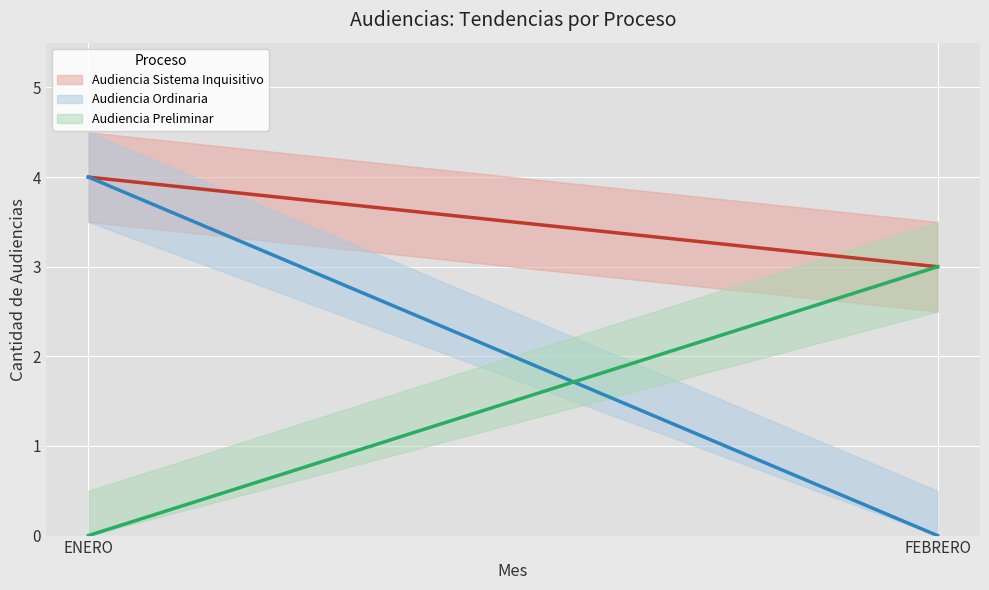

Which category has the highest value in the Audiencia Ordinaria series?

ENERO